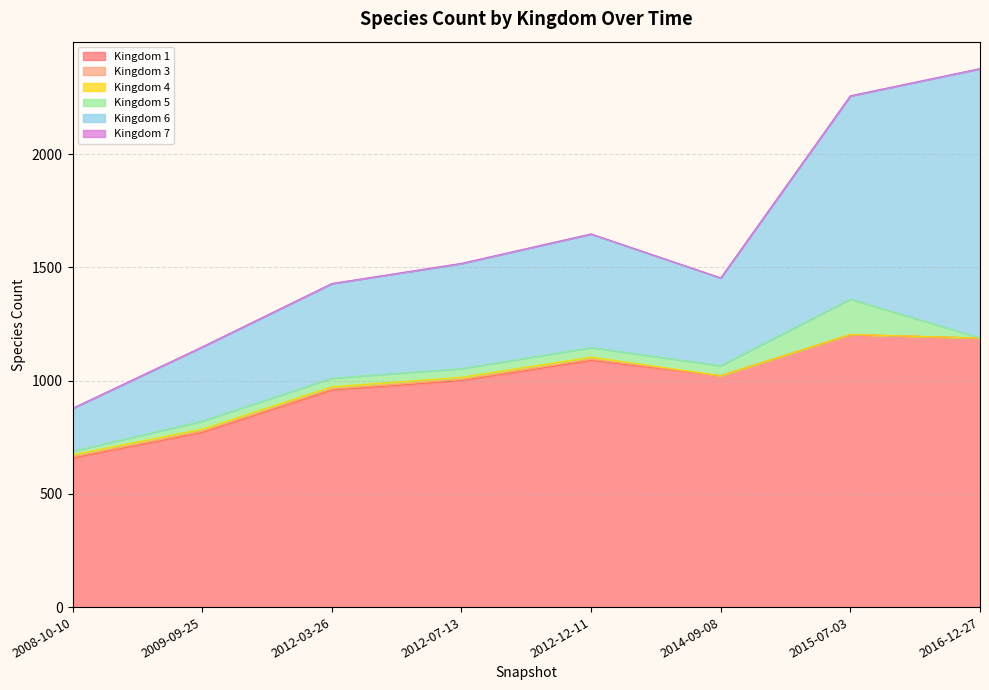

At which label does Kingdom 1 first exceed 1022?

2012-12-11